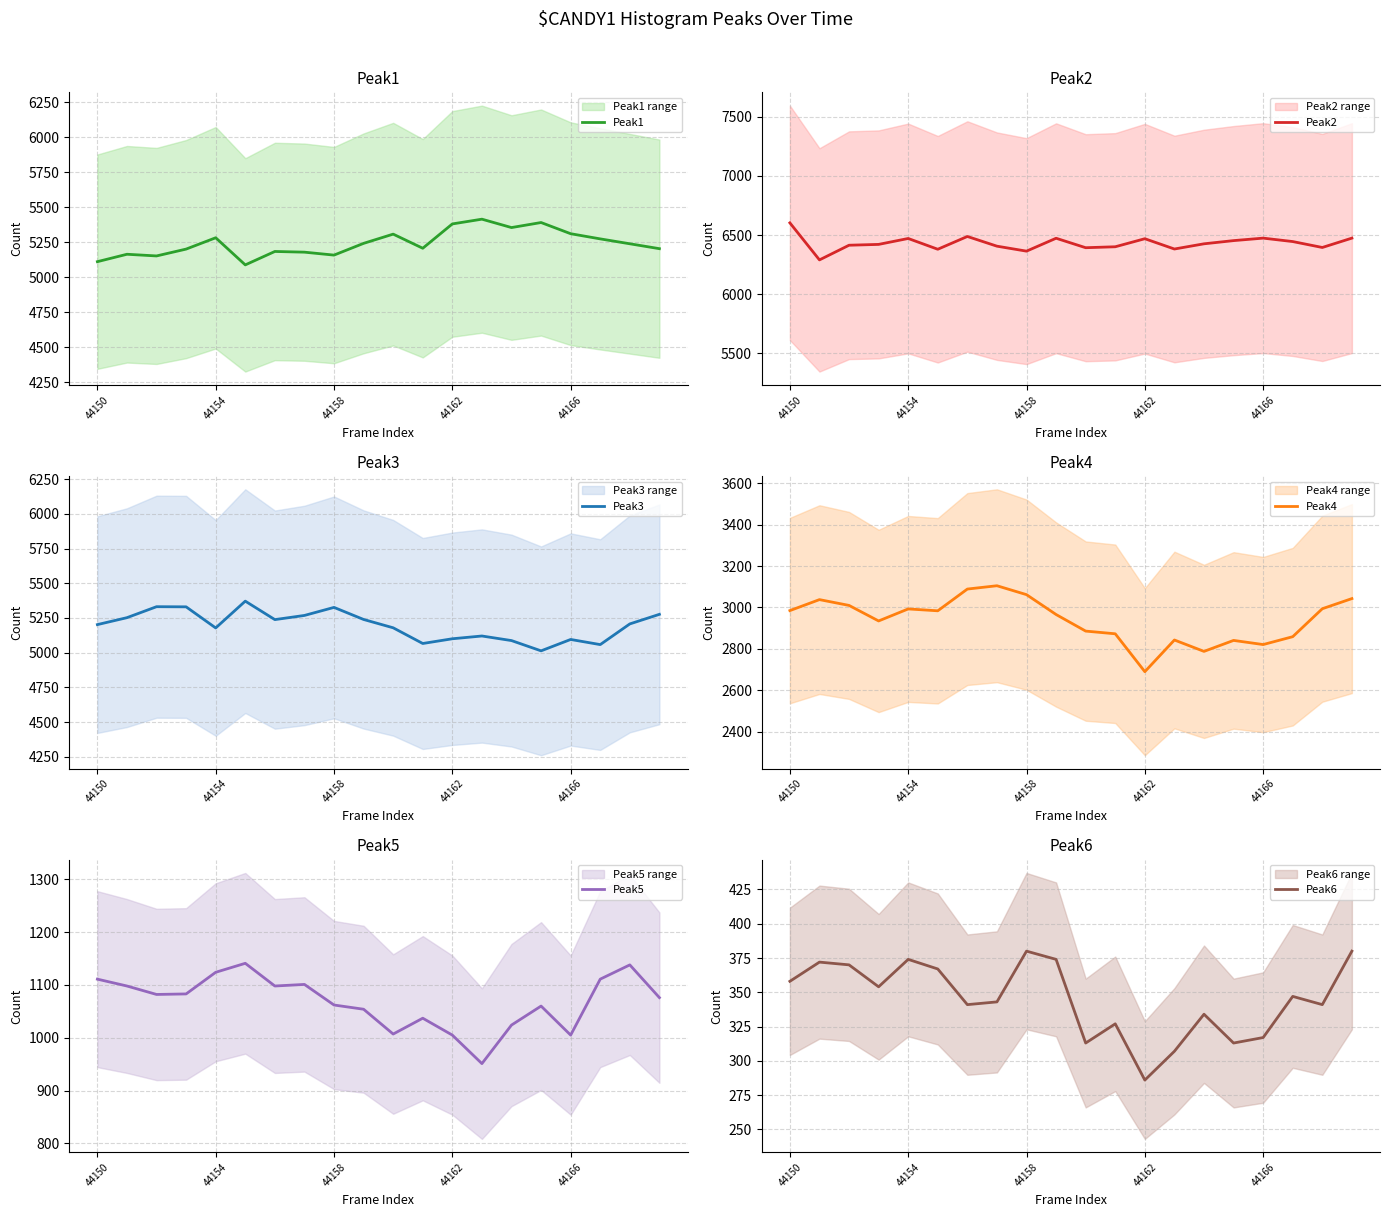

What is the difference between the maximum and minimum values in the Peak3 series?

358